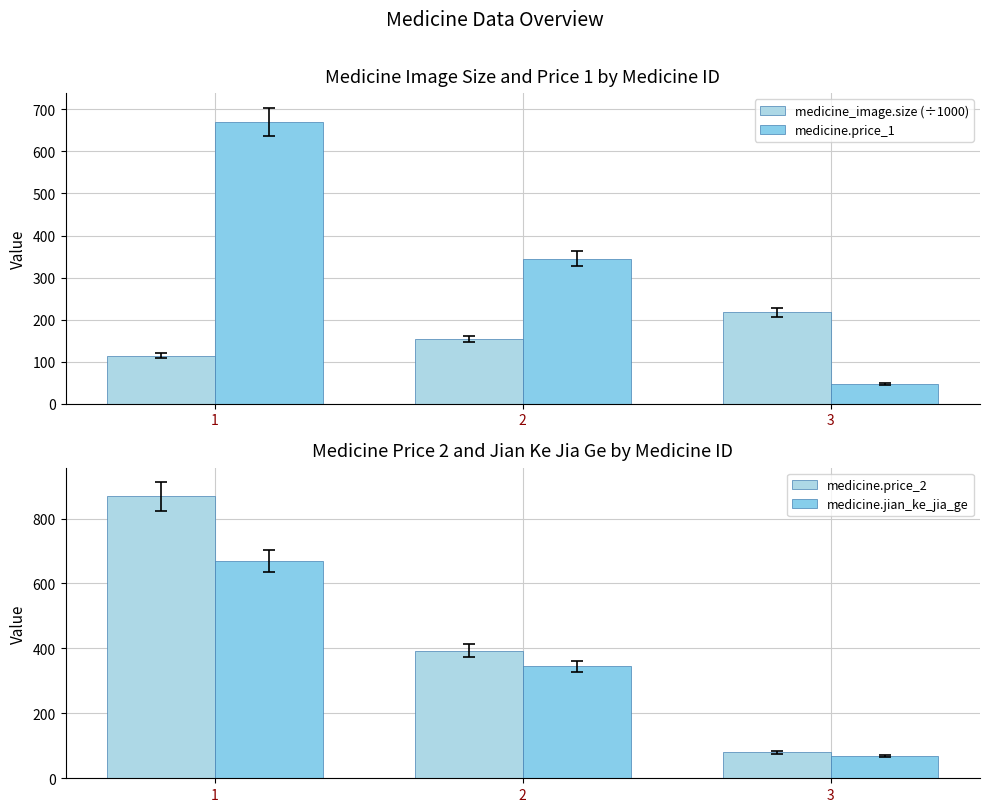

Which series has the widest spread of values?

medicine.price_2